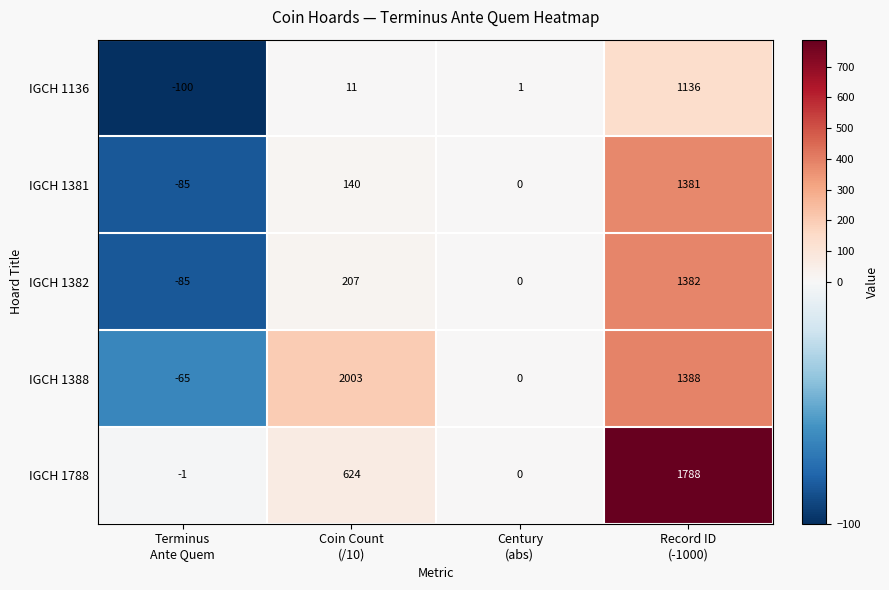

What is the sum of all IGCH 1382 values?

1504